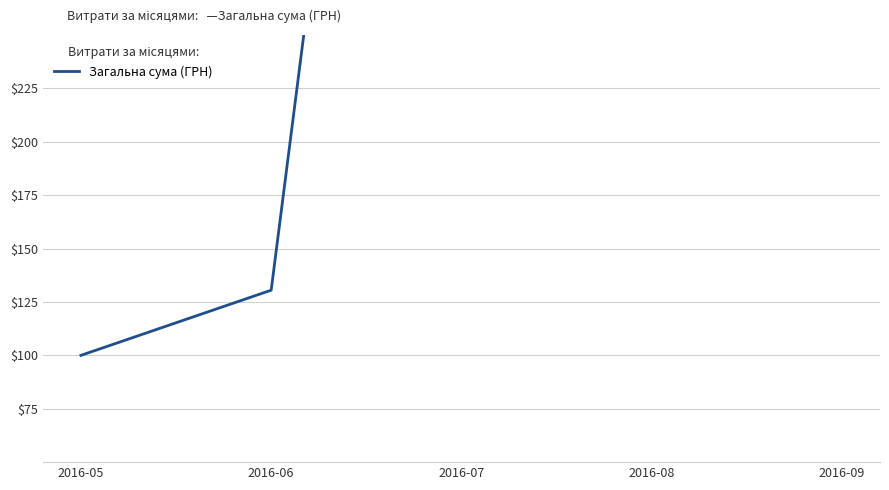

How many categories are shown in the chart?

5